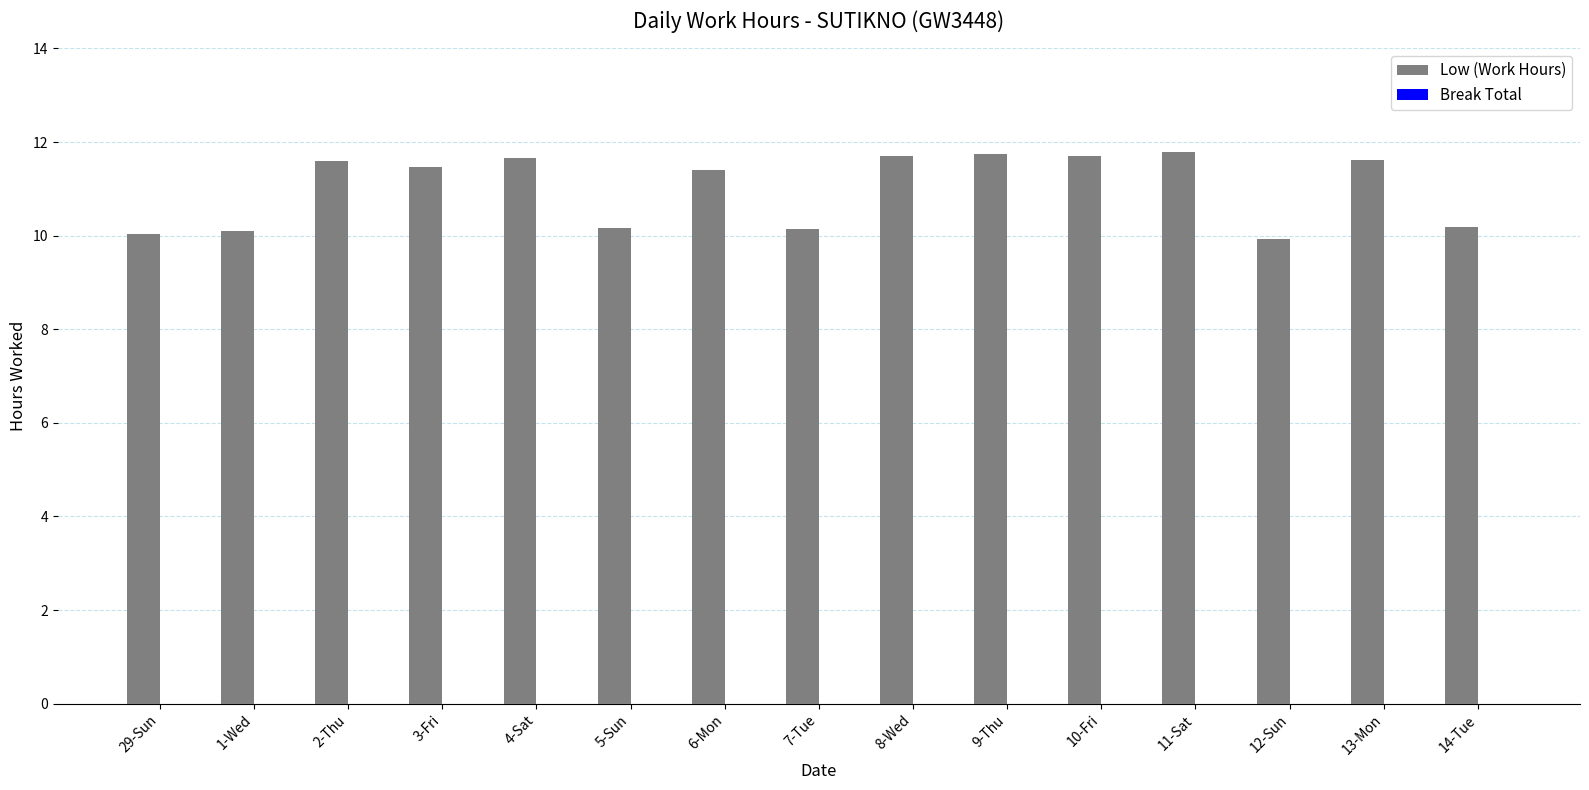

What is the label of the 7th bar from the left?

6-Mon